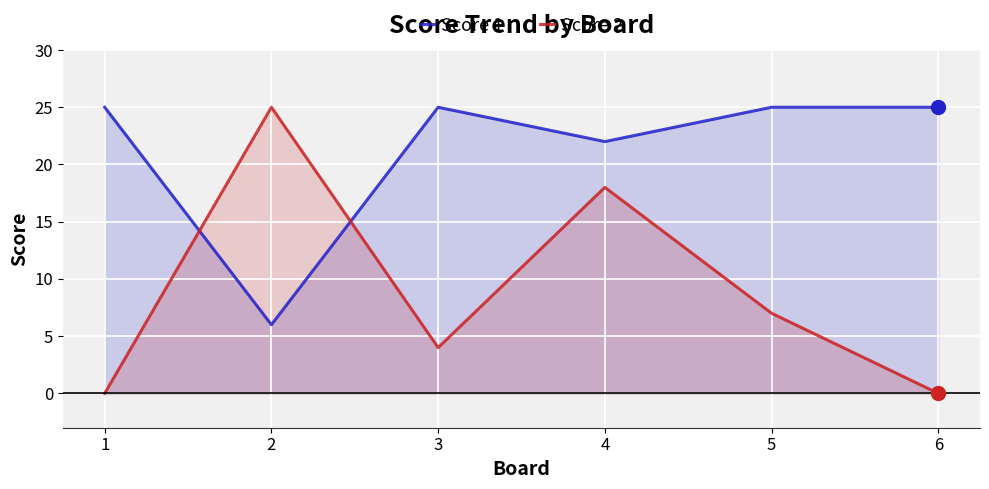

True or false: Score 1 and Score 2 intersect in this chart.

True